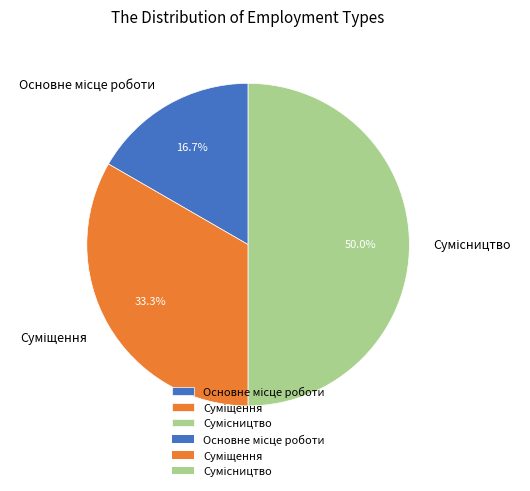

To the nearest percent, what is the combined percentage of Основне місце роботи and Сумісництво?

67%